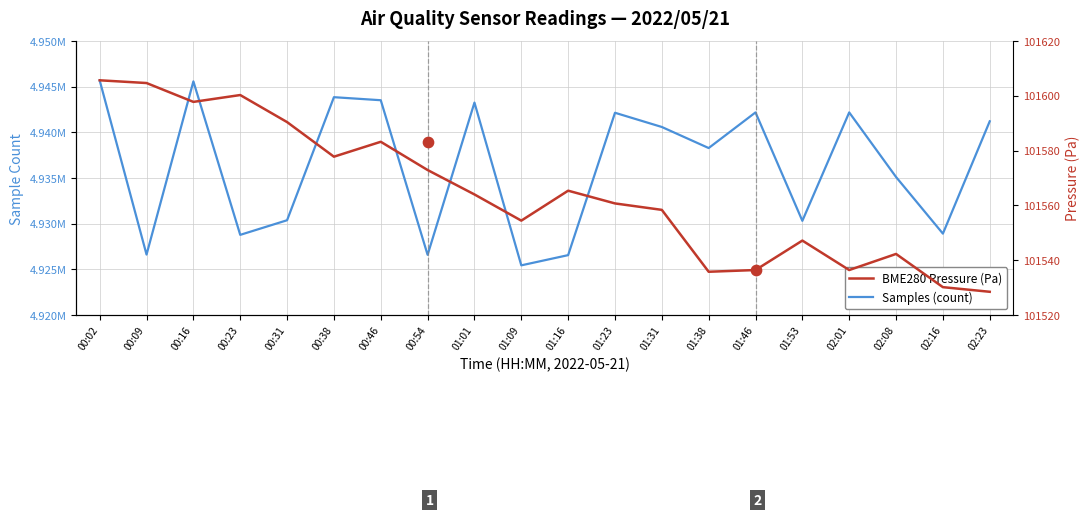

Is the value of BME280 Pressure (Pa) at 00:46 greater than the value of Samples (count) at 00:31?

No